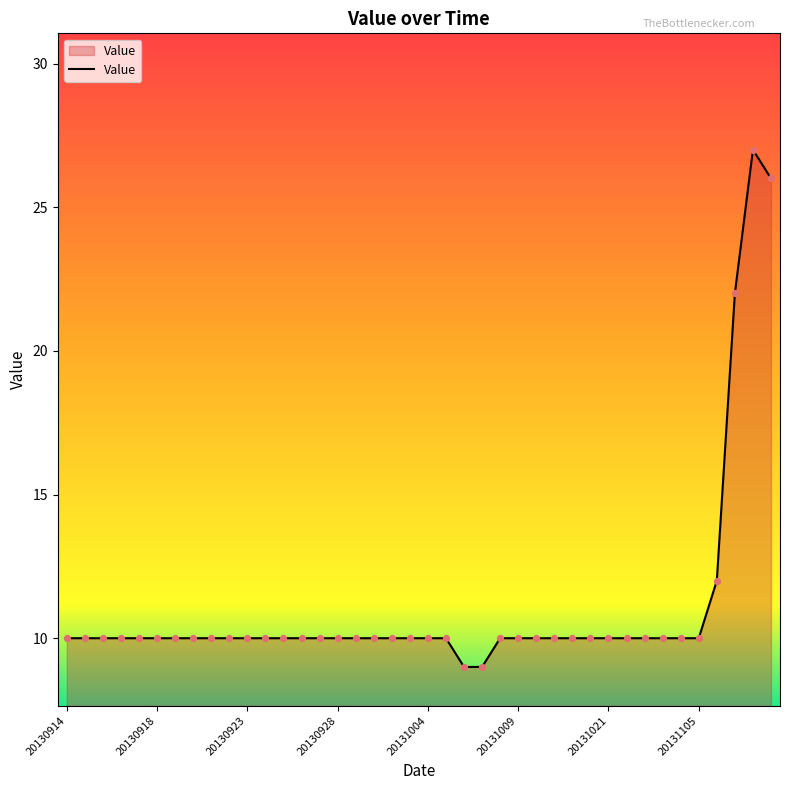

What is the difference between the maximum and minimum values?

18